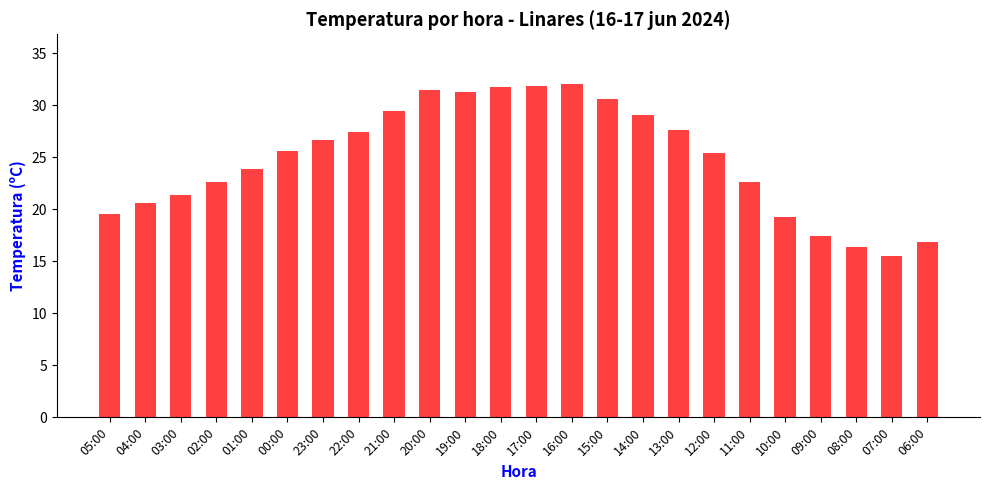

Is it true that the value at 16:00 is 18.1?

False